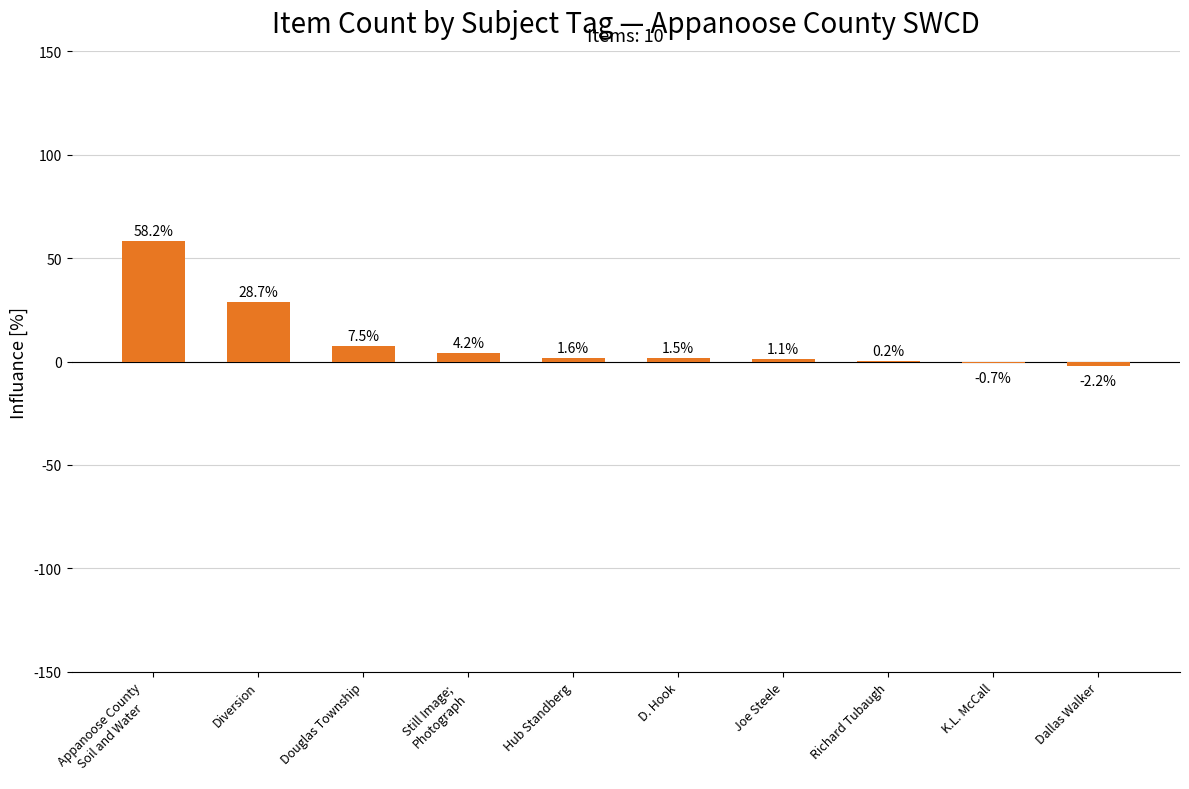

What is the sum of the values at Diversion and D. Hook?

30.2